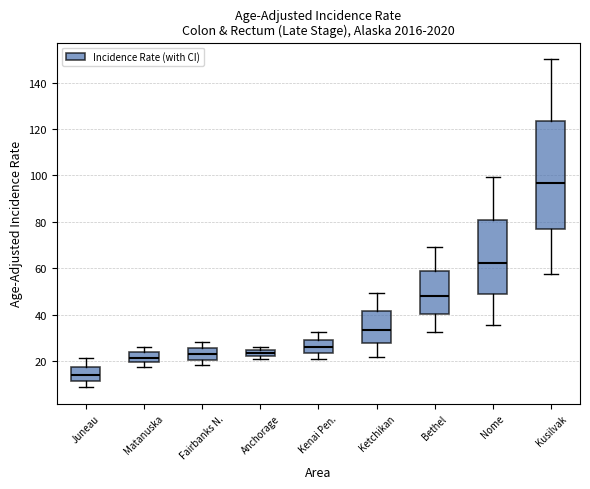

Which box has the highest median line?

Kusilvak